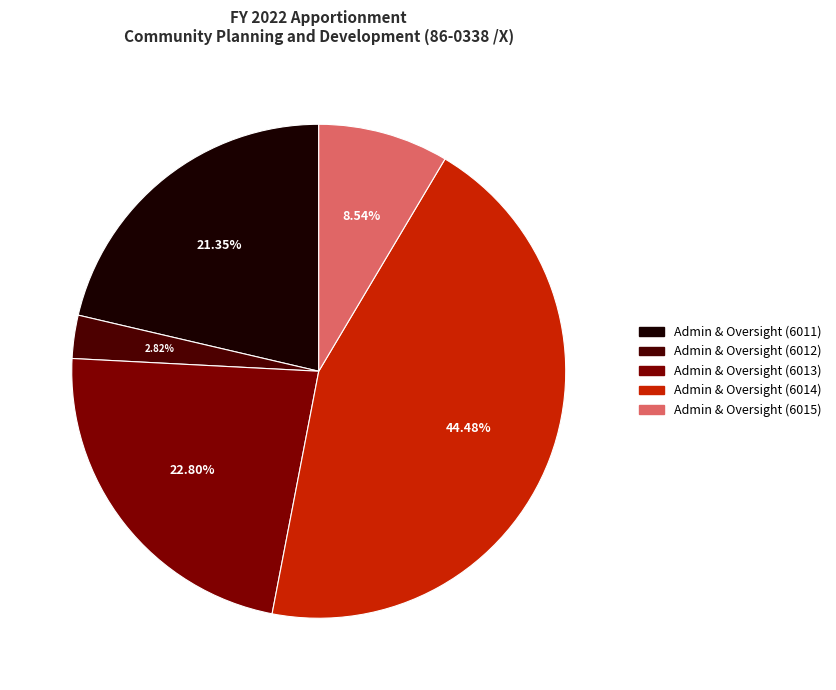

Is there any slice that represents more than half of the pie?

No